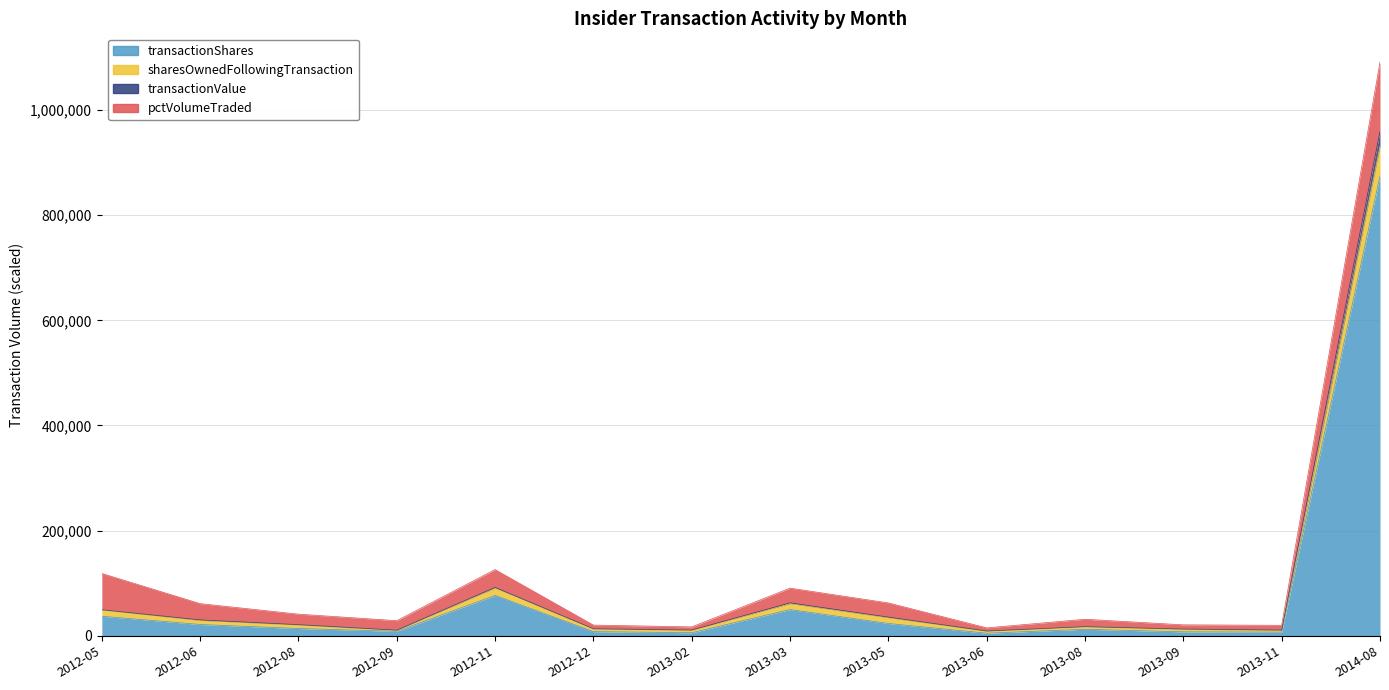

At which category is the sum across all series the highest?

2014-08